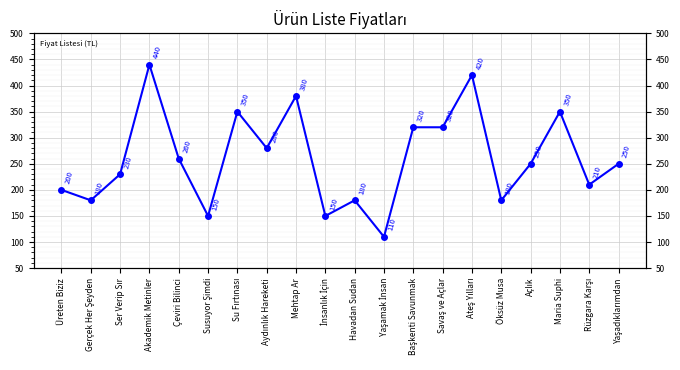

Between Savaş ve Açlar and Maria Suphi, which is larger?

Maria Suphi